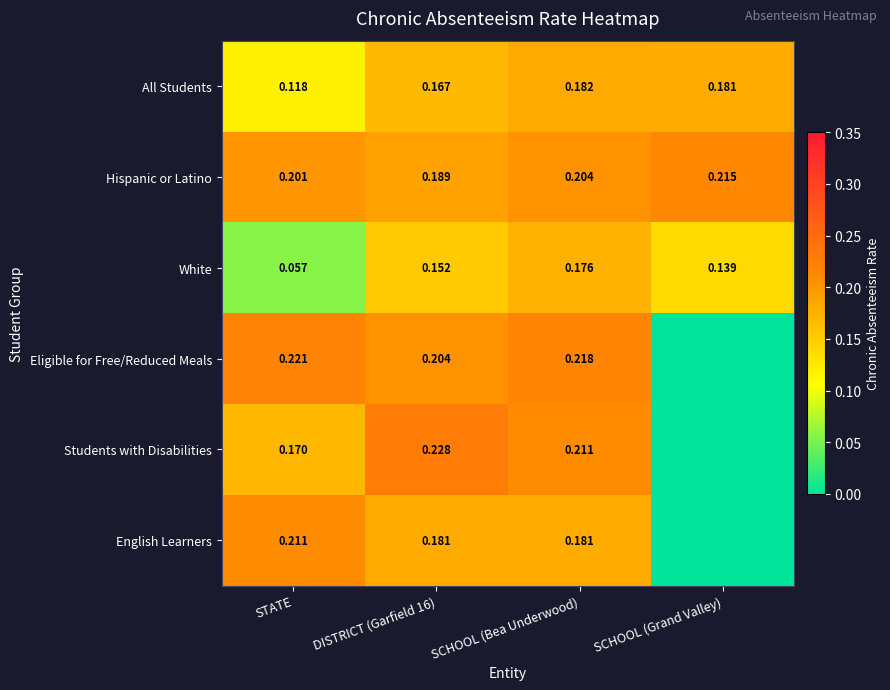

Rank the categories by Hispanic or Latino value from highest to lowest.

SCHOOL (Grand Valley), SCHOOL (Bea Underwood), STATE, DISTRICT (Garfield 16)